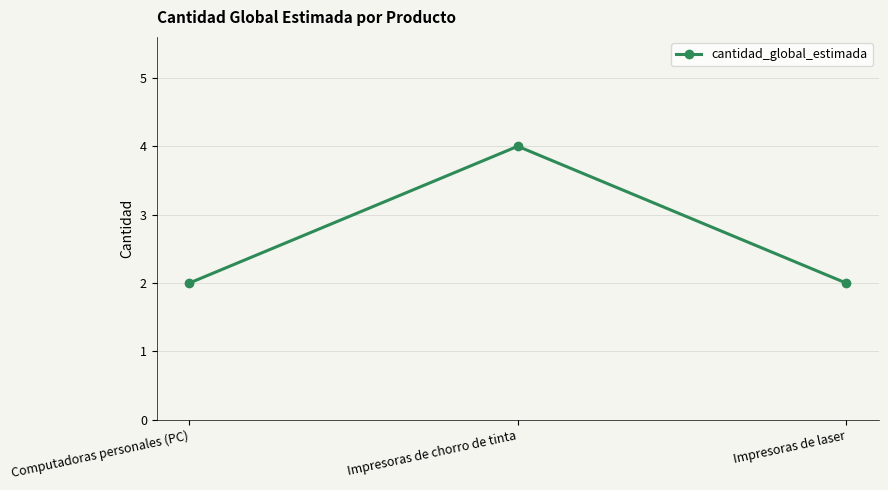

Does the chart have visible grid lines?

Yes